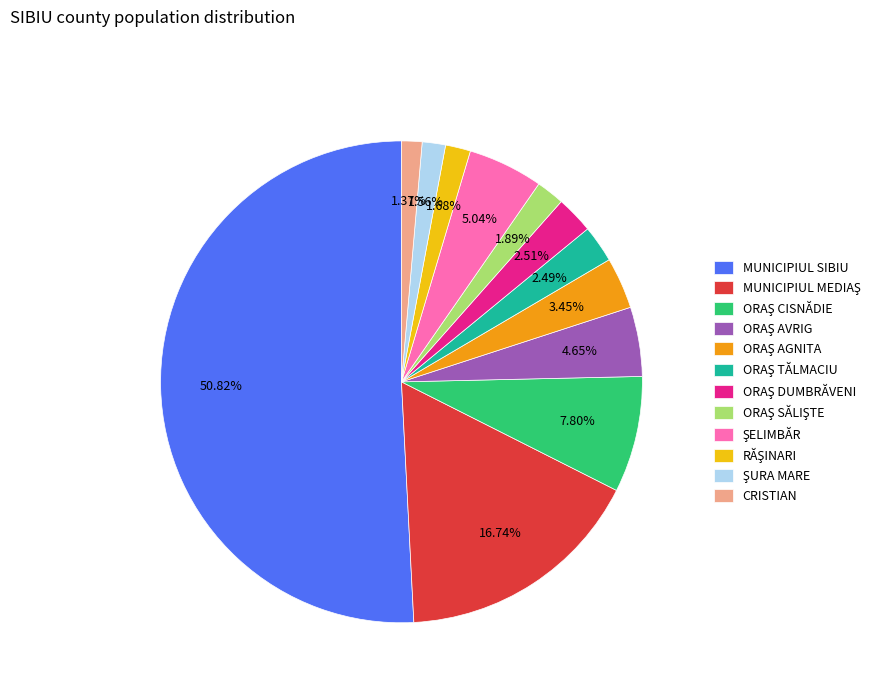

What is the largest slice in the pie chart?

MUNICIPIUL SIBIU